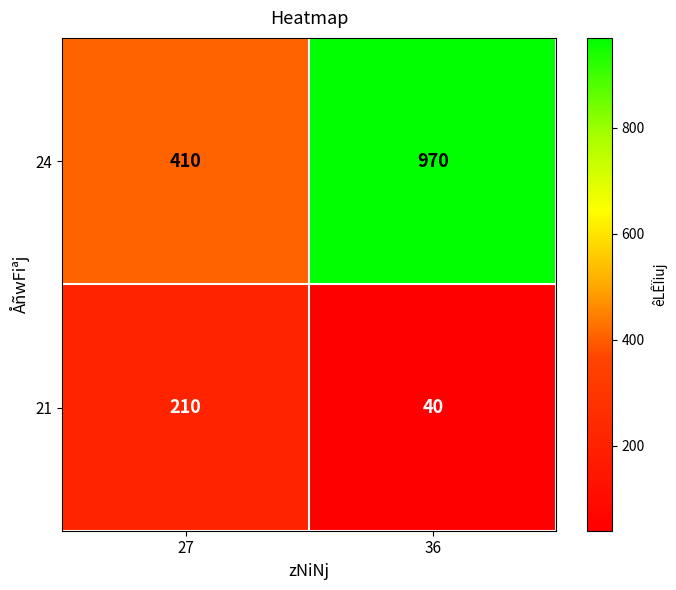

Reading left to right, list all the values displayed in this chart.

24: 410	970
21: 210	40